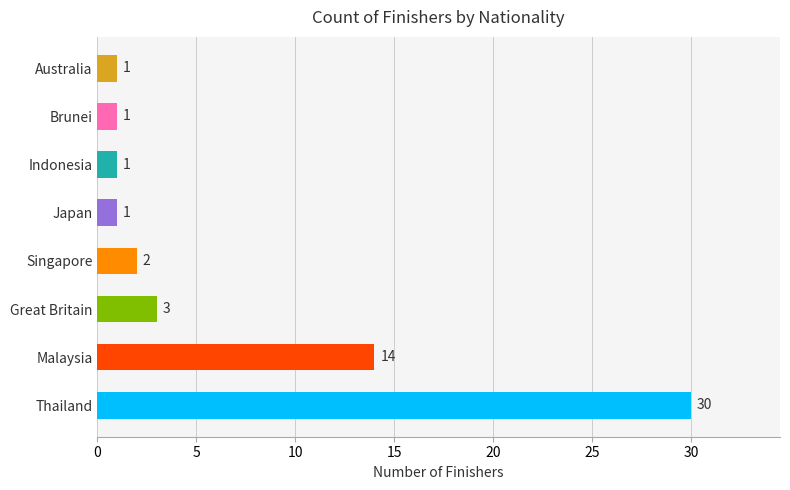

What is the minimum value shown in the chart?

1